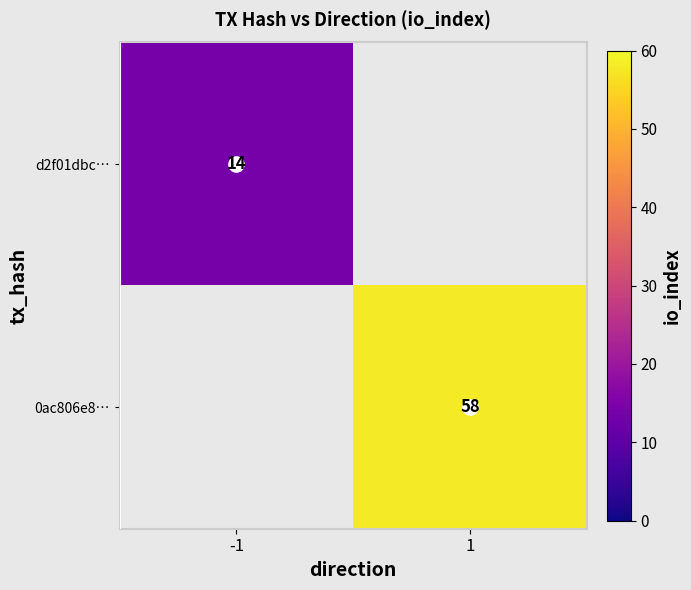

Which label corresponds to the largest value in the chart?

1